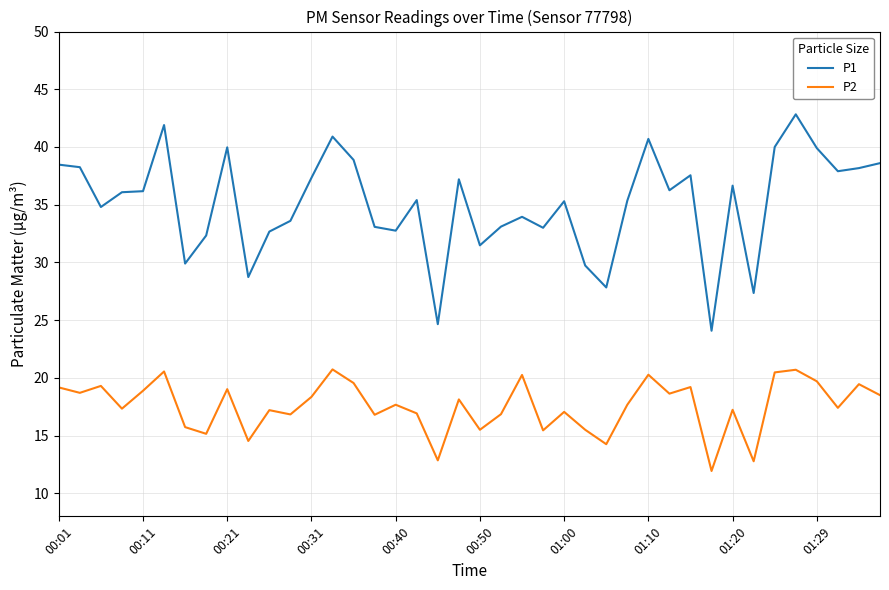

What is the difference between the maximum and second lowest values in the P2 series?

8.0